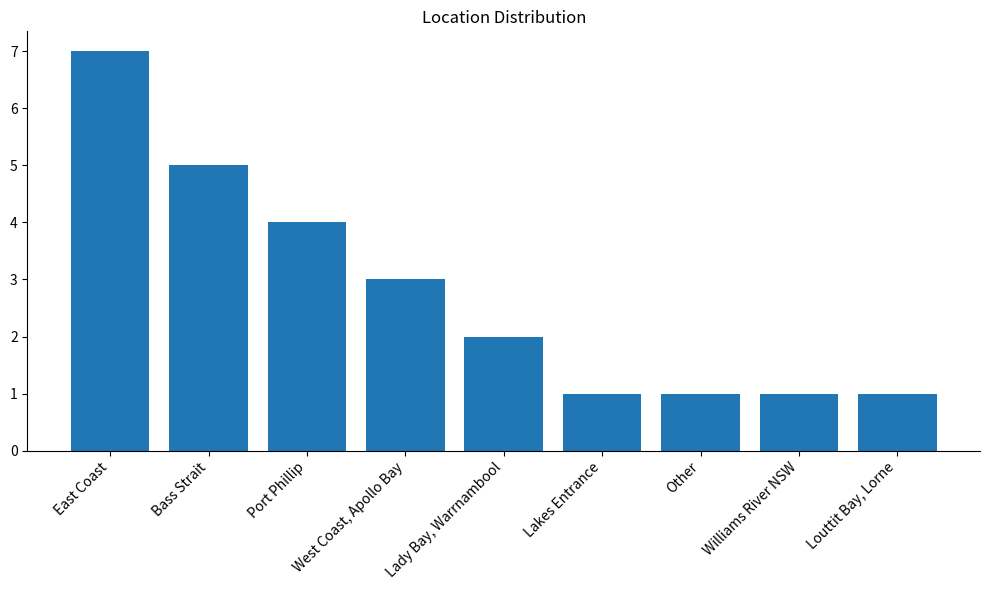

What is the change in value from West Coast, Apollo Bay to Other?

-2